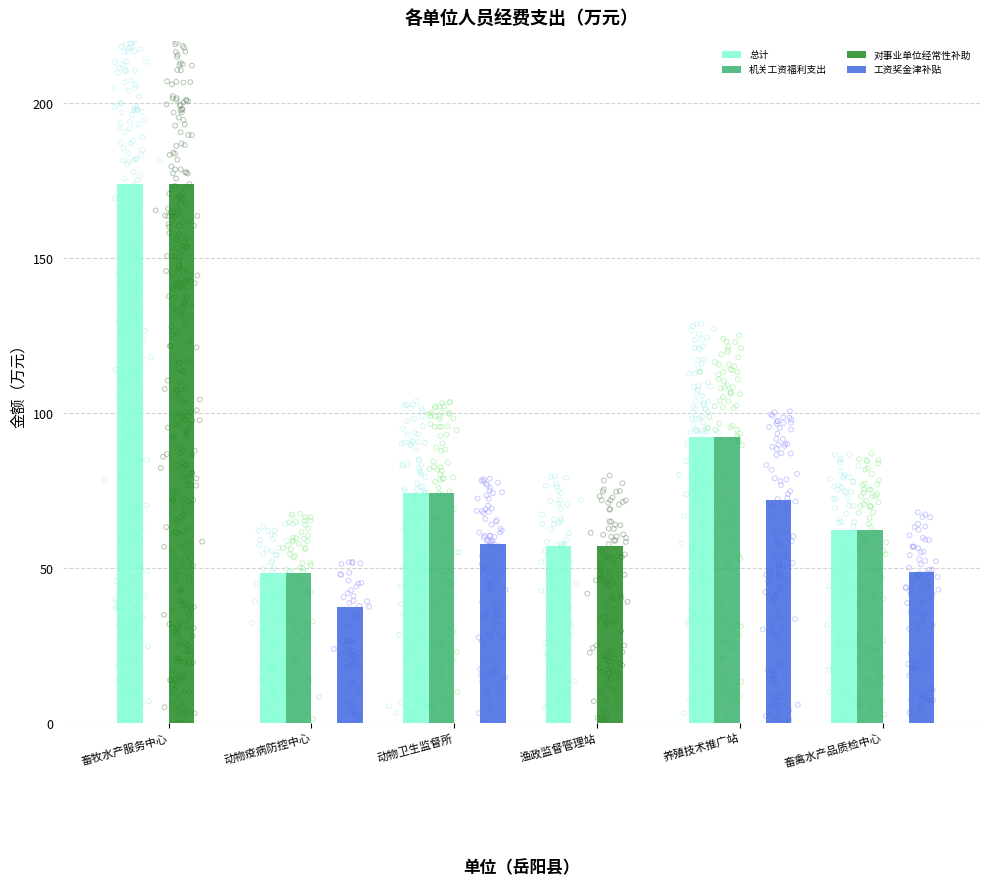

At which category is the sum across all series the highest?

畜牧水产服务中心